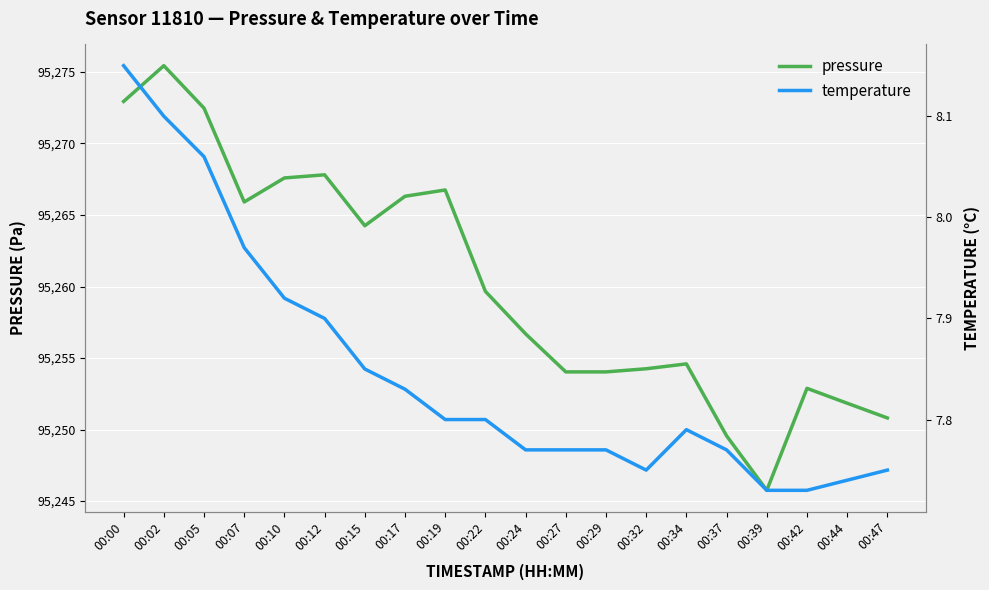

Where is the first local maximum for pressure?

00:02